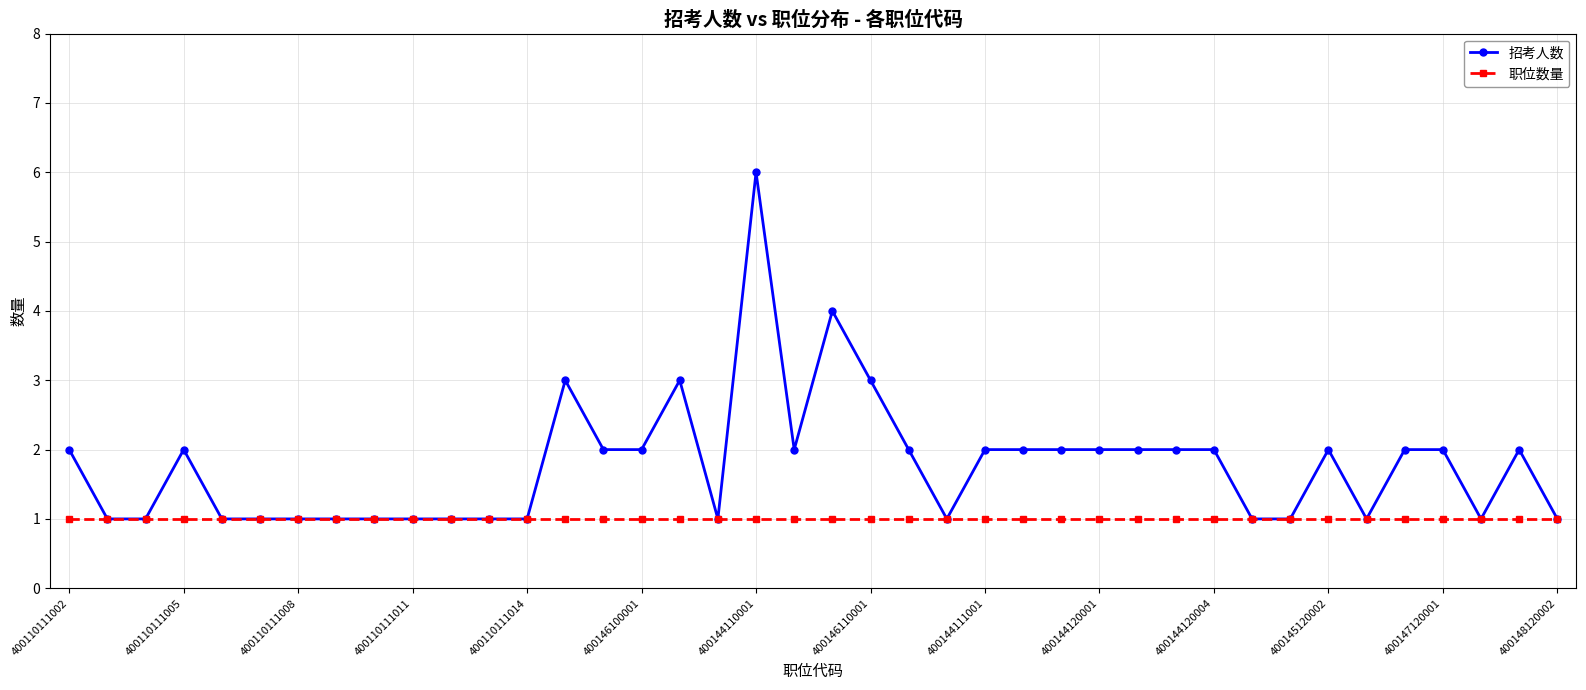

Which series has the largest total across all categories?

招考人数